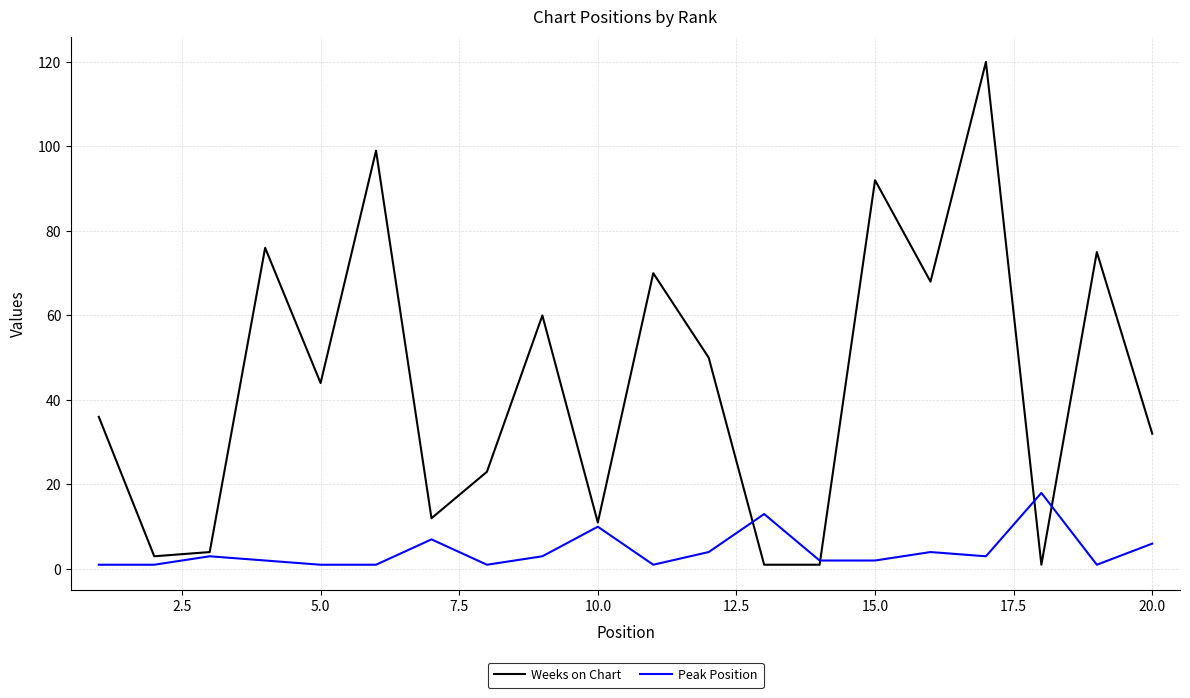

Rank the series by their maximum value, from highest to lowest.

Weeks on Chart, Peak Position